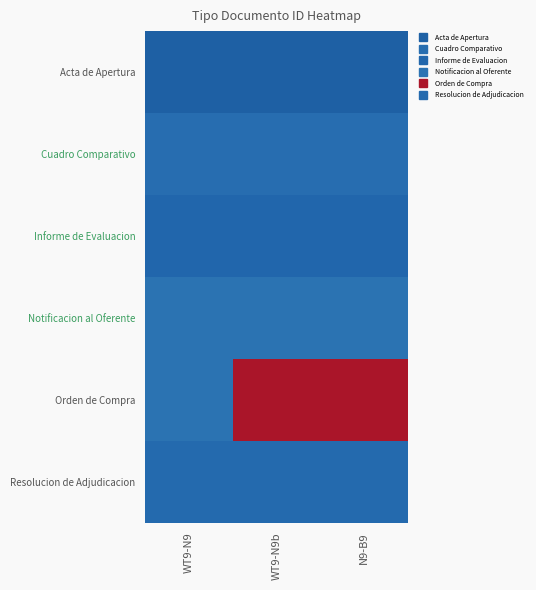

Reading left to right, list all the values displayed in this chart.

Acta de Apertura: WT9-N9=35	WT9-N9b=35	N9-B9=35
Cuadro Comparativo: WT9-N9=38	WT9-N9b=38	N9-B9=38
Informe de Evaluacion: WT9-N9=36	WT9-N9b=36	N9-B9=36
Notificacion al Oferente: WT9-N9=39	WT9-N9b=39	N9-B9=39
Orden de Compra: WT9-N9=39	WT9-N9b=123	N9-B9=123
Resolucion de Adjudicacion: WT9-N9=37	WT9-N9b=37	N9-B9=37